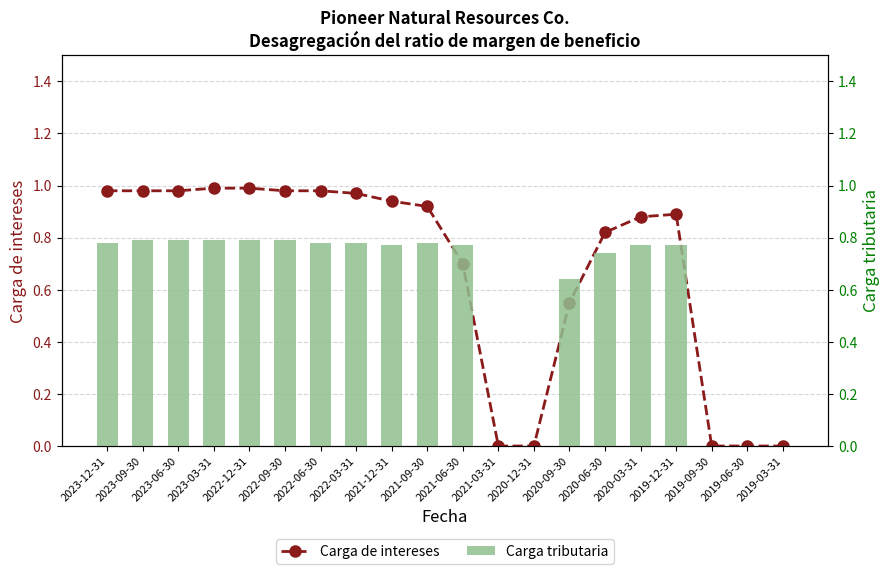

What is the sum of all Carga tributaria values?

11.5